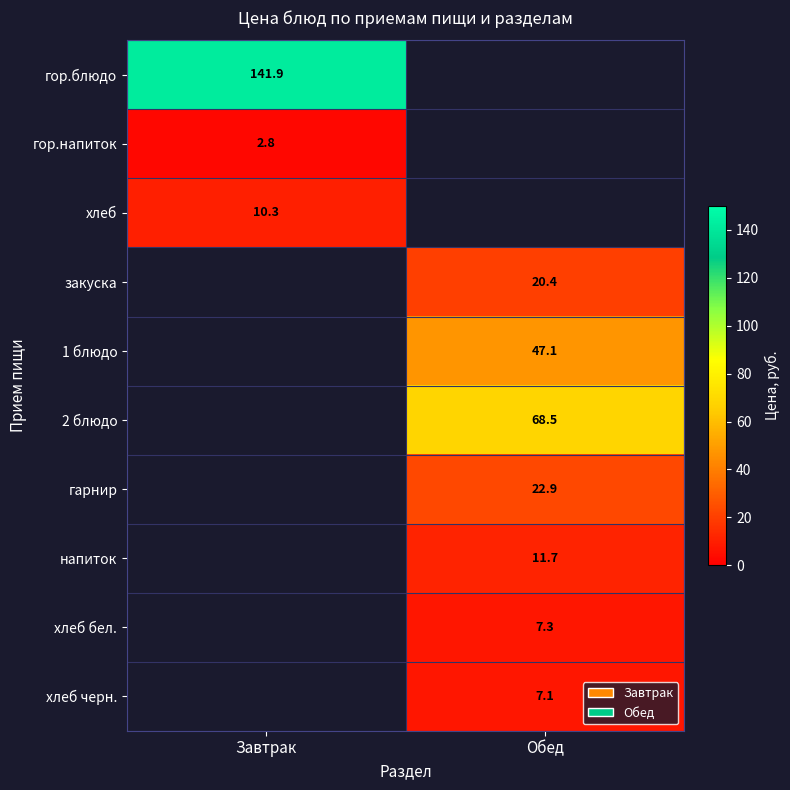

At how many categories does at least one series exceed 123?

1